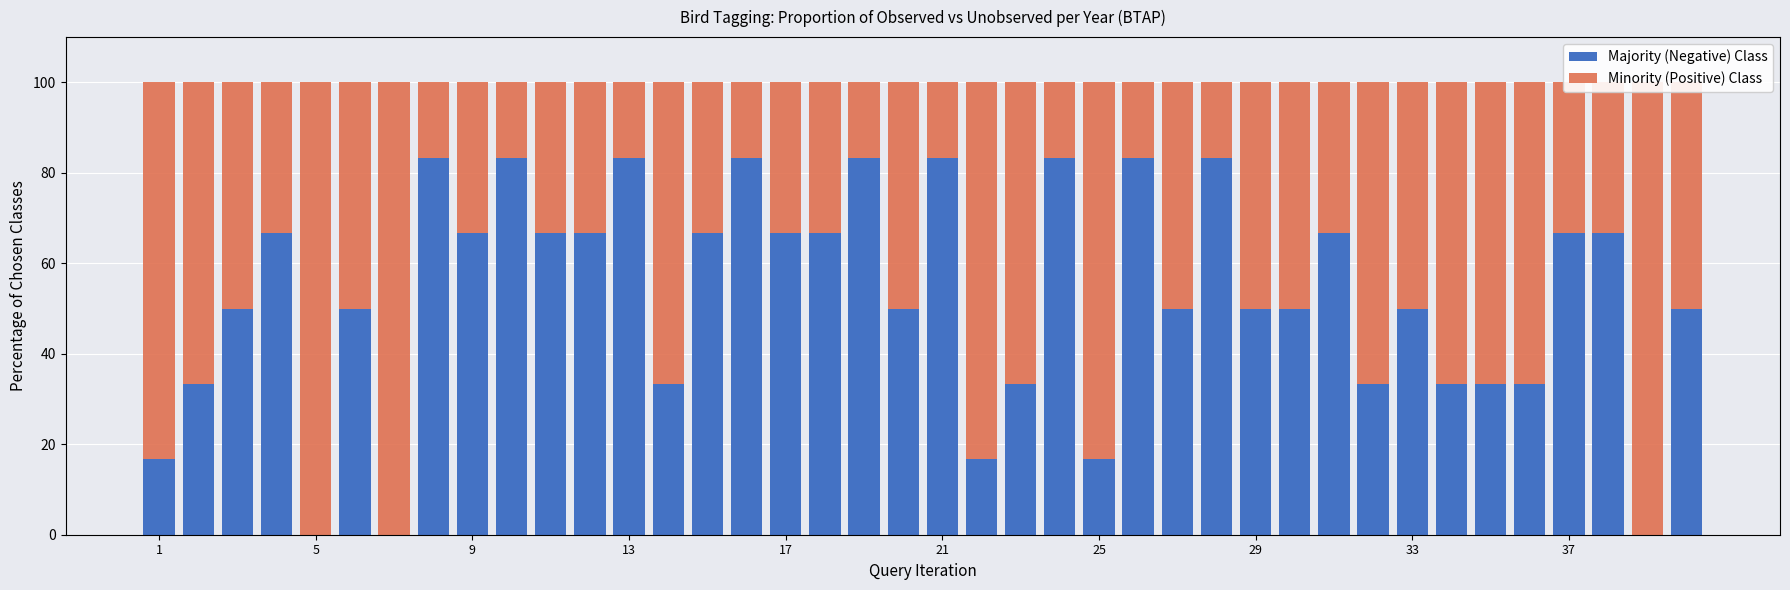

Reading left to right, what are all the values shown in this chart?

Majority (Negative) Class: 16.7	33.3	50.0	66.7	0.0	50.0	0.0	83.3	66.7	83.3	66.7	66.7	83.3	33.3	66.7	83.3	66.7	66.7	83.3	50.0	83.3	16.7	33.3	83.3	16.7	83.3	50.0	83.3	50.0	50.0	66.7	33.3	50.0	33.3	33.3	33.3	66.7	66.7	0.0	50.0
Minority (Positive) Class: 83.3	66.7	50.0	33.3	100.0	50.0	100.0	16.7	33.3	16.7	33.3	33.3	16.7	66.7	33.3	16.7	33.3	33.3	16.7	50.0	16.7	83.3	66.7	16.7	83.3	16.7	50.0	16.7	50.0	50.0	33.3	66.7	50.0	66.7	66.7	66.7	33.3	33.3	100.0	50.0